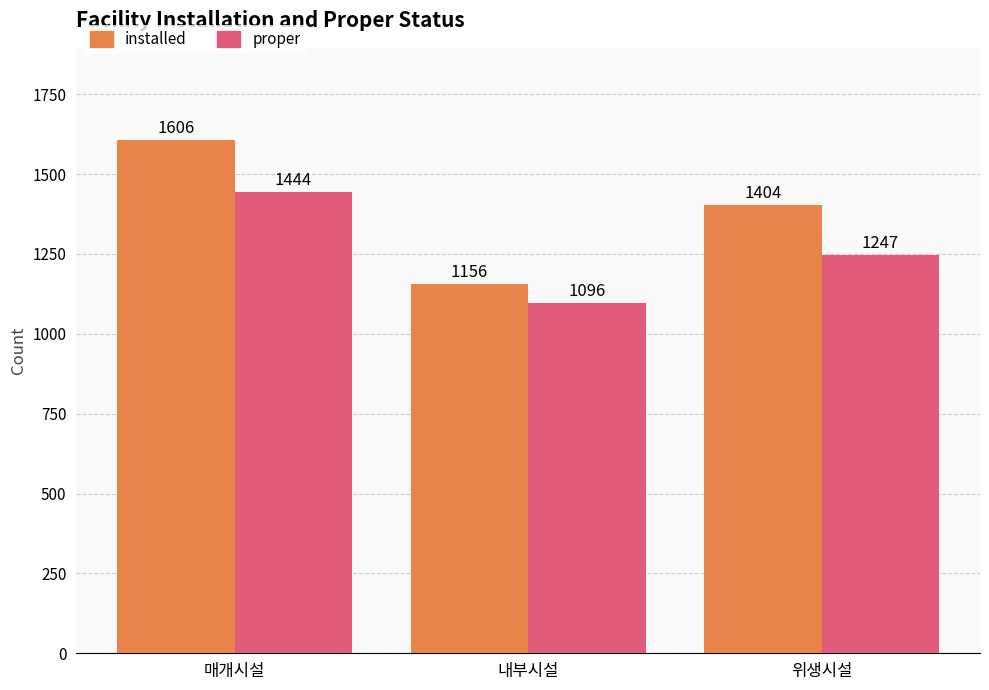

What is the maximum value shown in the chart?

1606